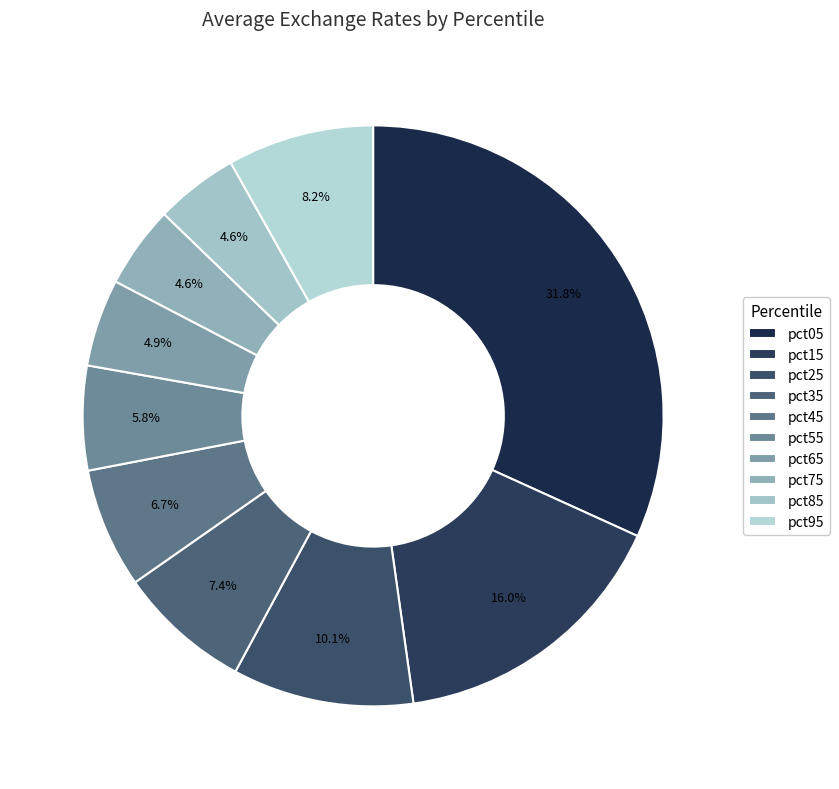

To the nearest percent, what percentage of the pie is pct95?

8%